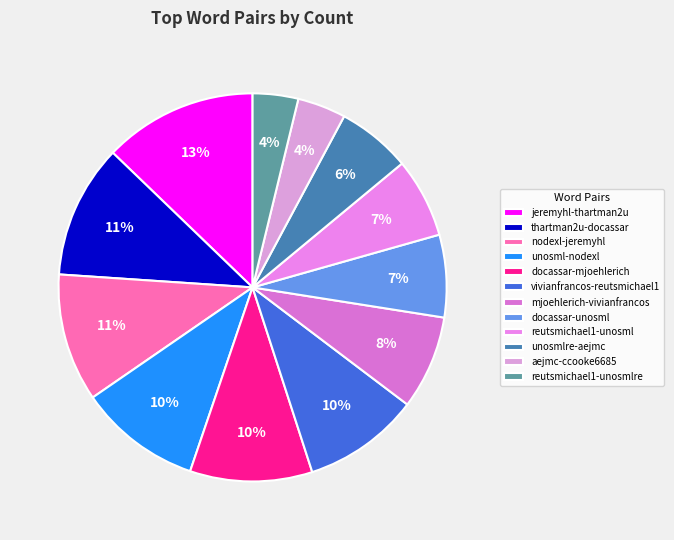

To the nearest percent, what is the difference between the largest and smallest slice percentages?

9%